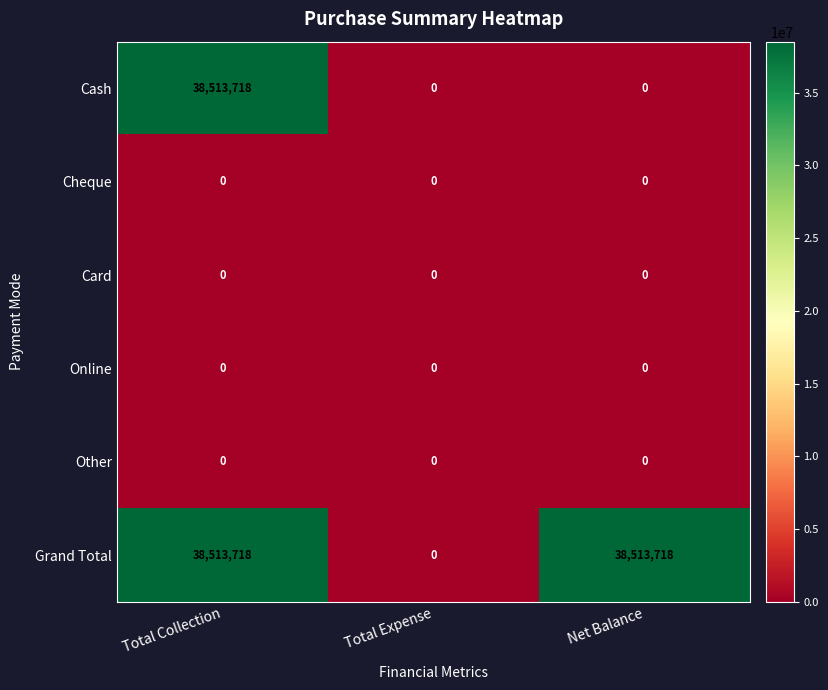

At which category is the sum across all series the highest?

Total Collection